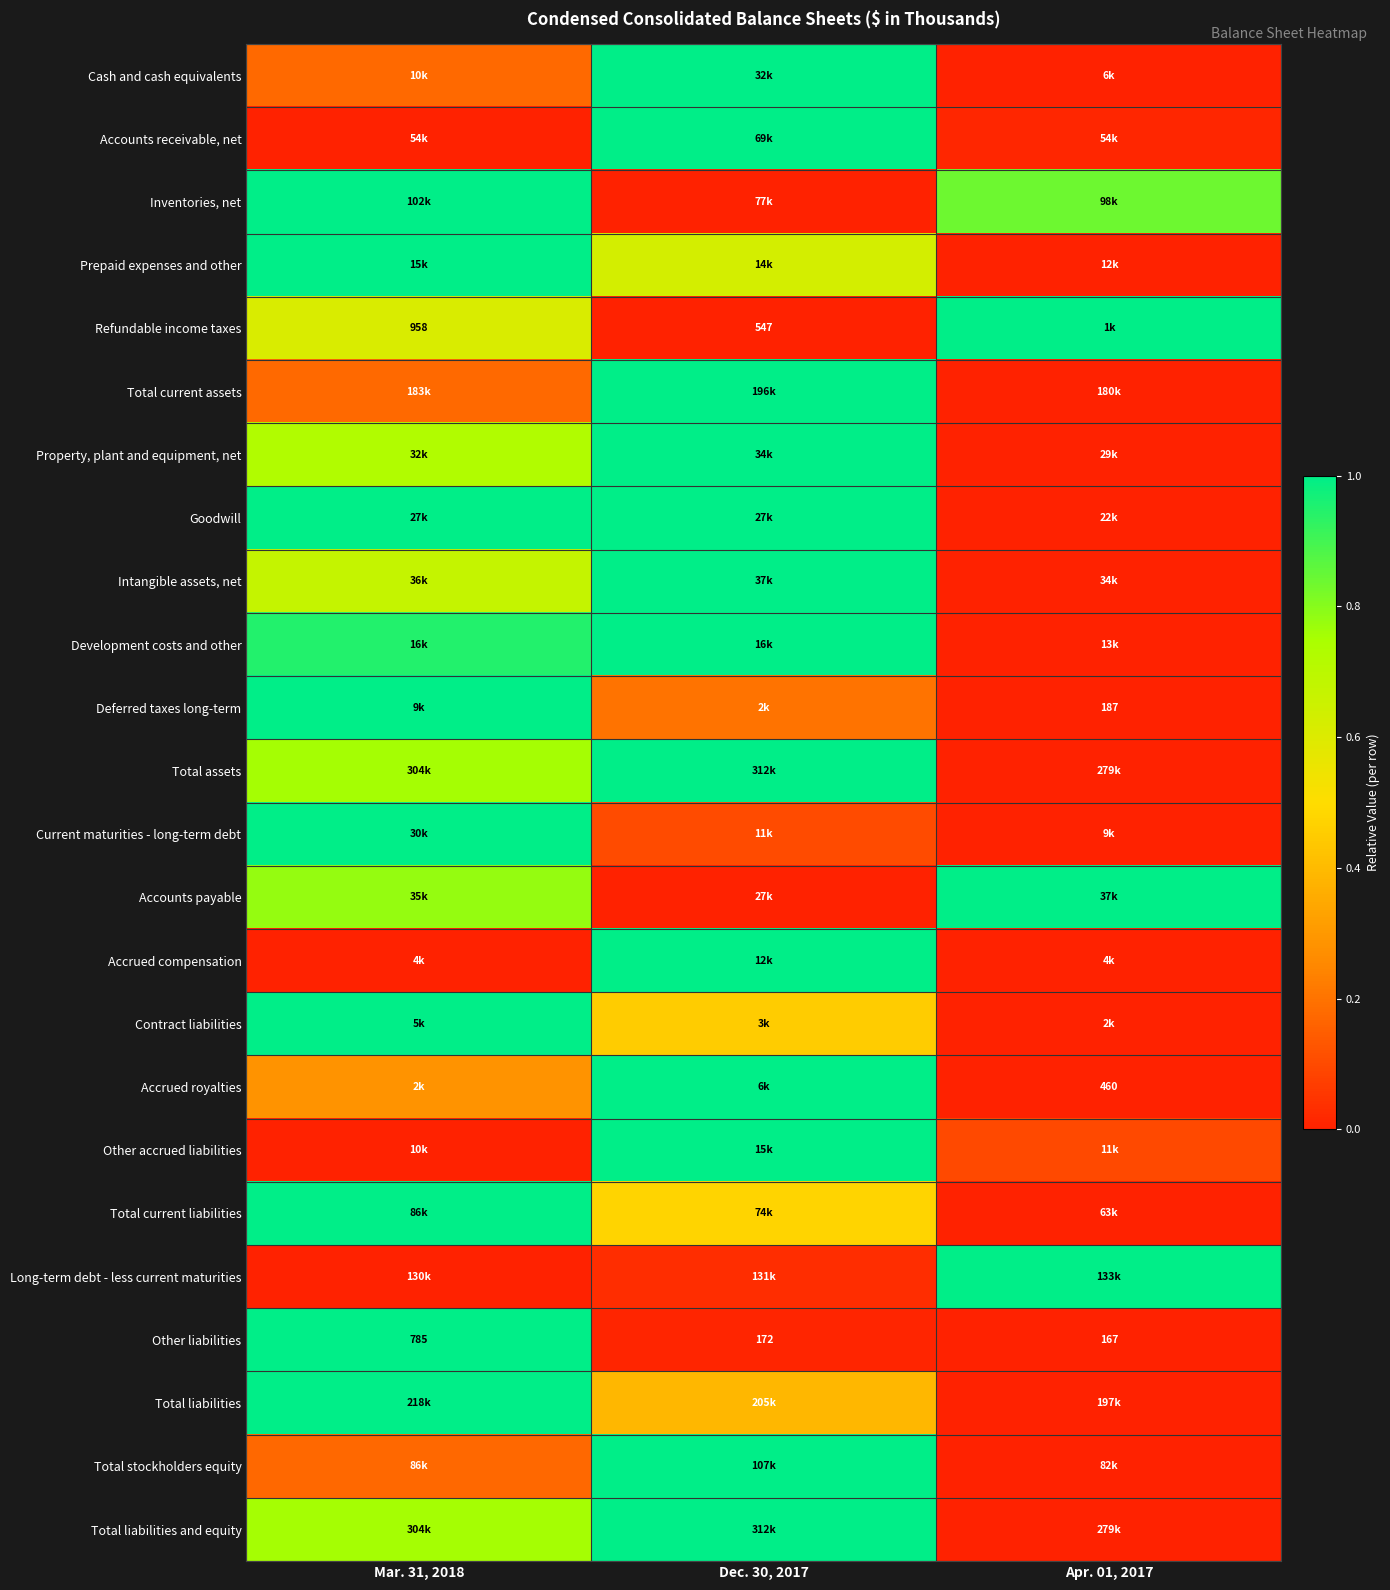

Which category has the lowest value in the Accounts receivable, net series?

Mar. 31, 2018